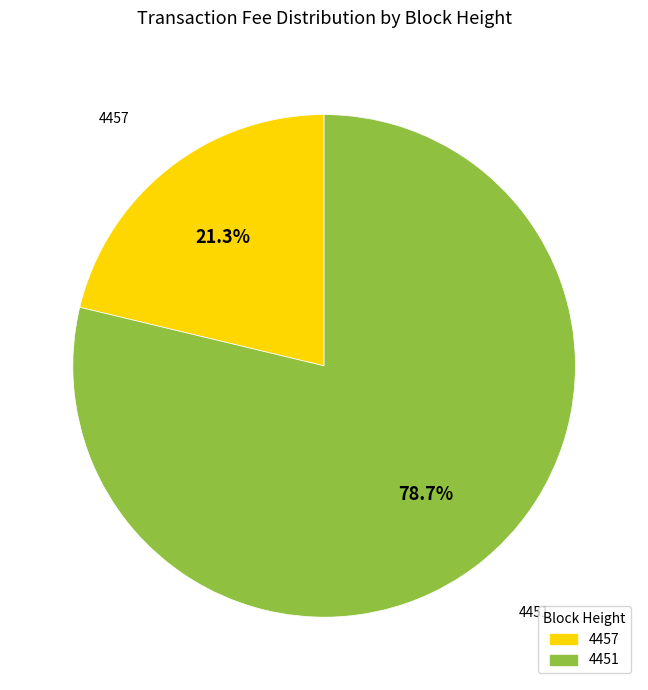

The 4451 slice represents 68% of the pie. True or false?

False